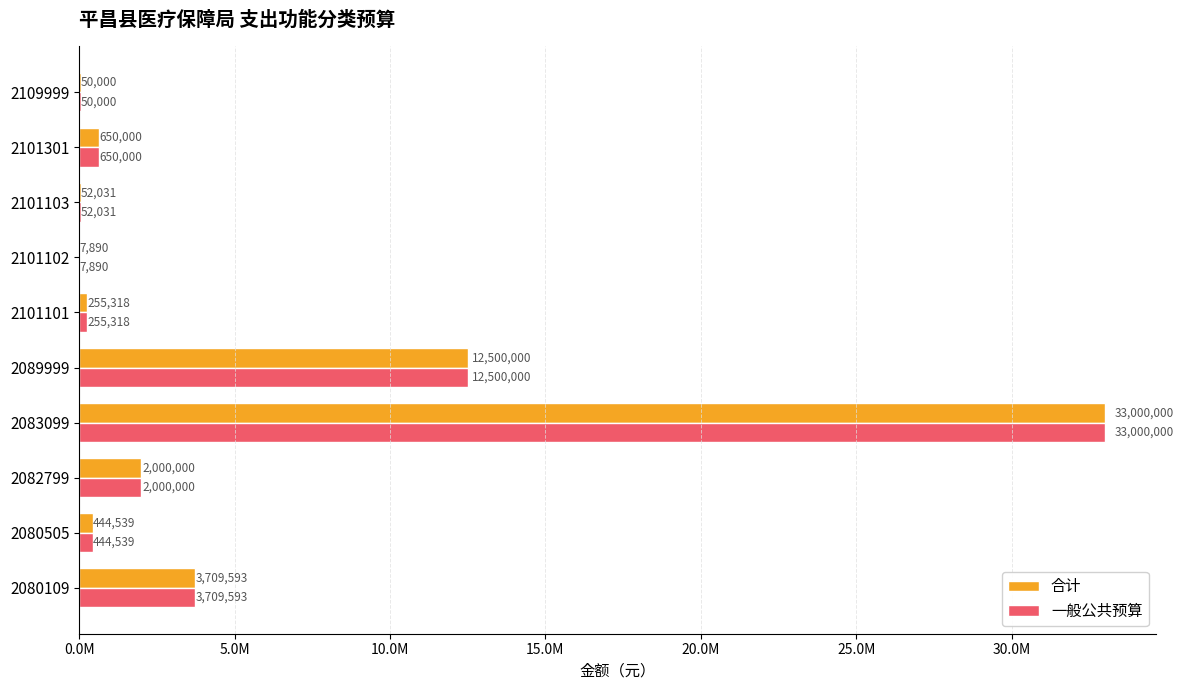

What are all the series names shown in the legend?

合计, 一般公共预算